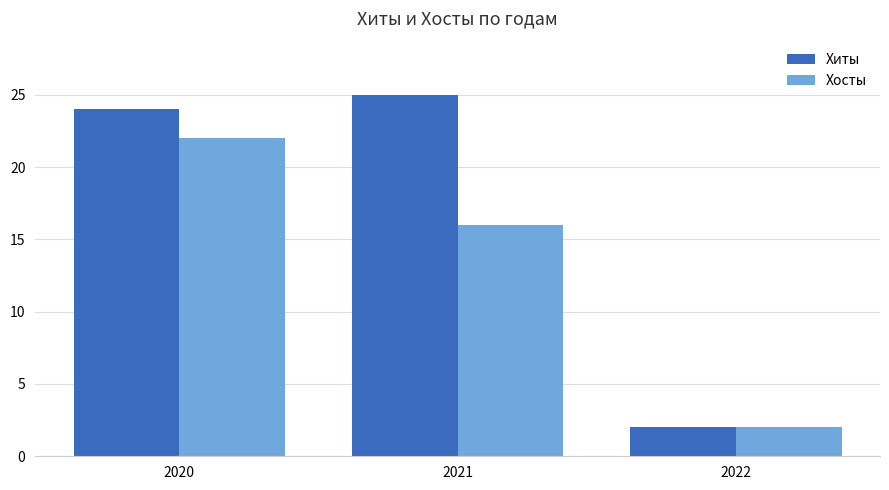

What is the total value across all series at 2020?

46